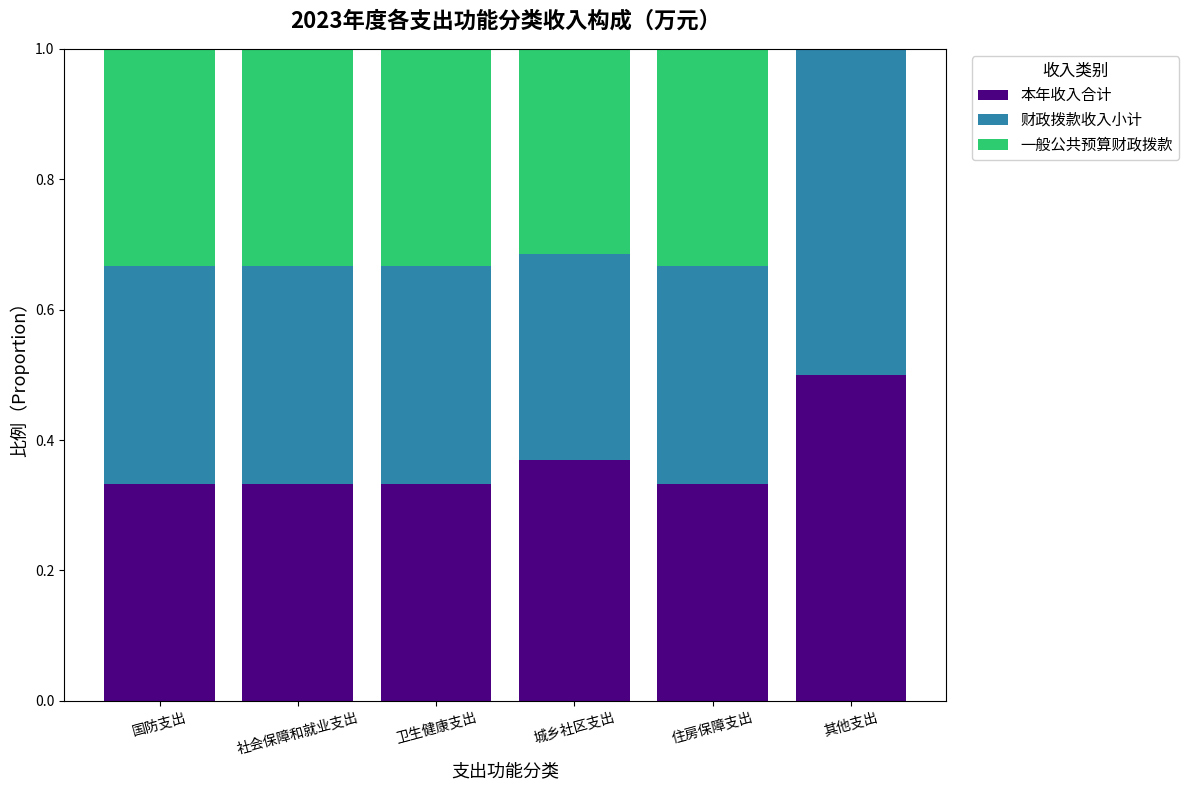

What is the total value across all series at 其他支出?

1.0